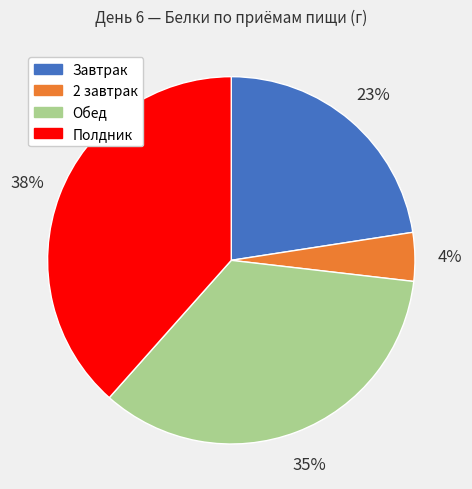

How many slices are in this pie chart?

4